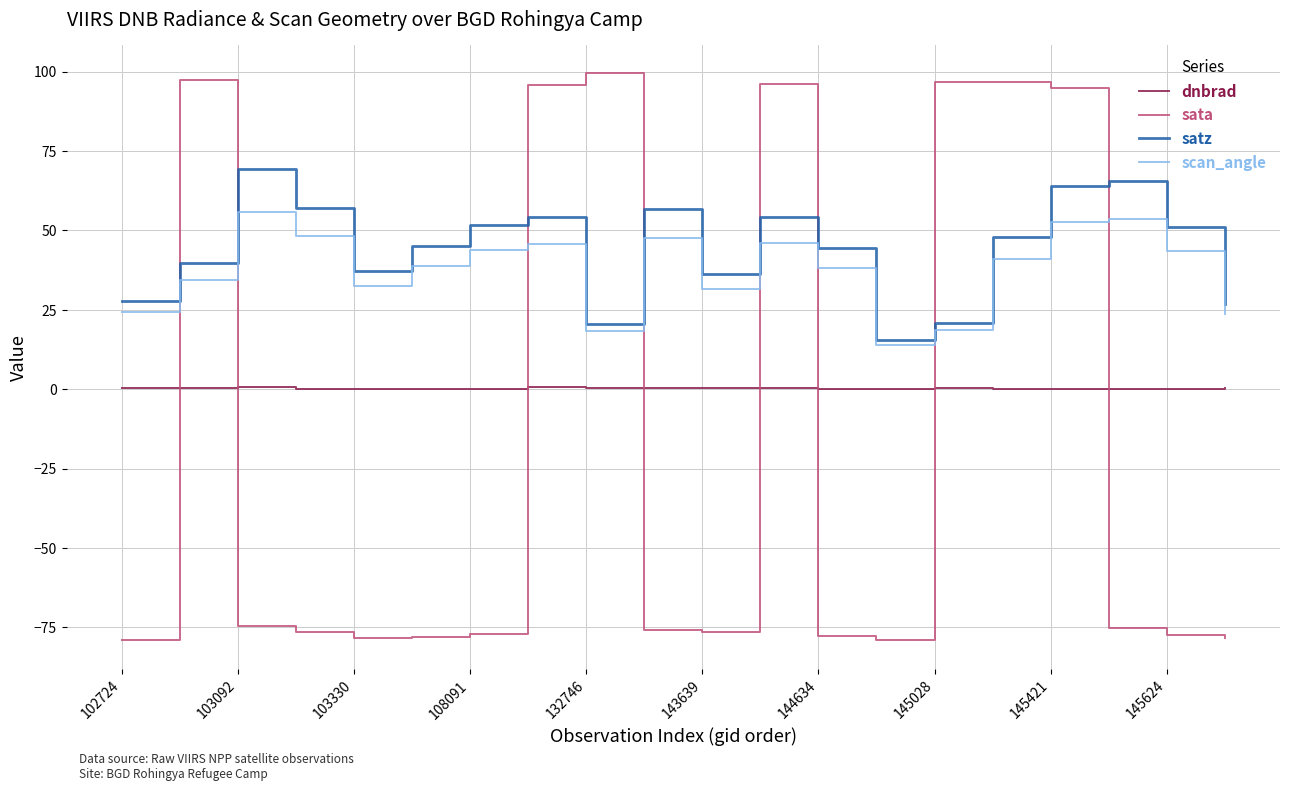

Which series has the widest spread of values?

sata